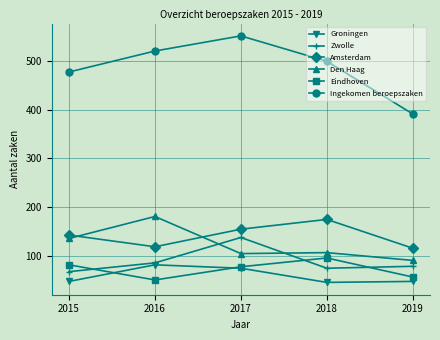

Where does the Ingekomen beroepszaken series first go above 499?

2016